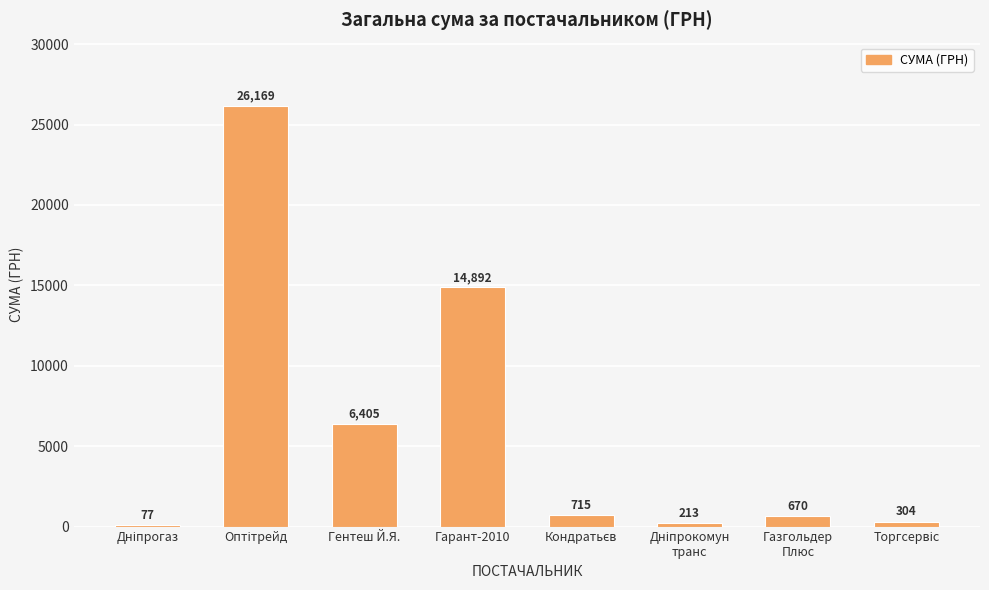

What is the maximum value shown in the chart?

26169.0